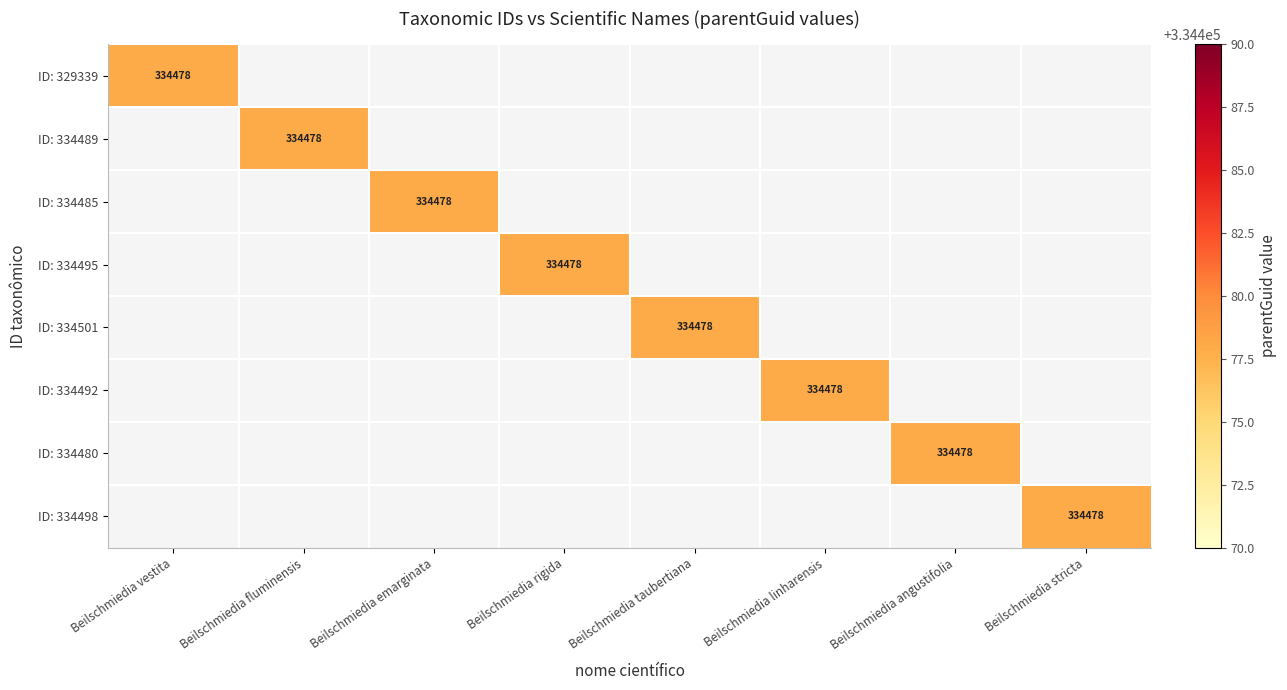

Count the number of data series in this chart.

8